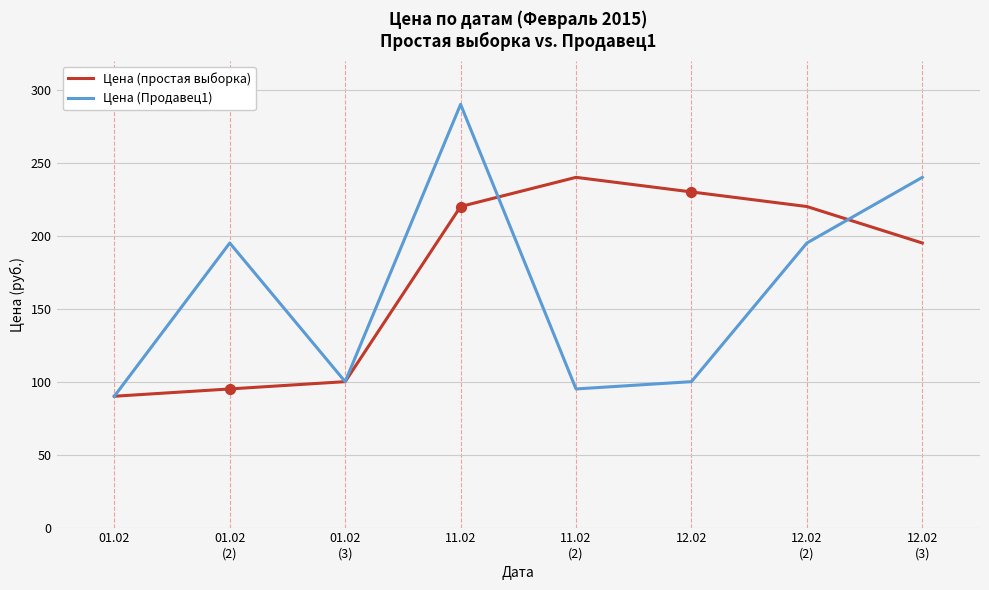

Which series has the widest spread of values?

Цена (Продавец1)